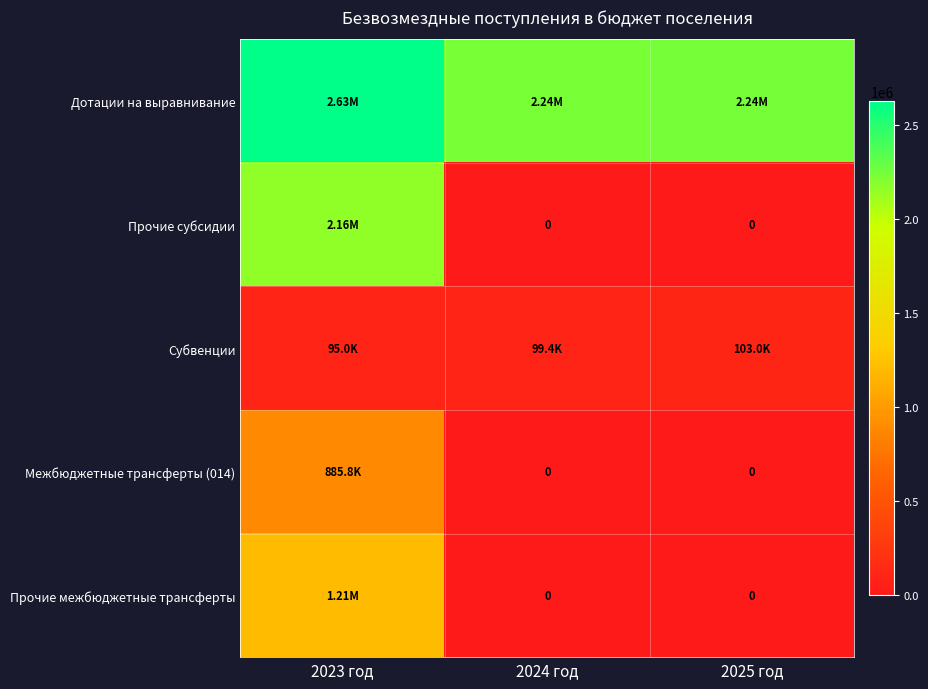

Is the value of Прочие межбюджетные трансферты at 2024 год greater than the value of Субвенции at 2023 год?

No